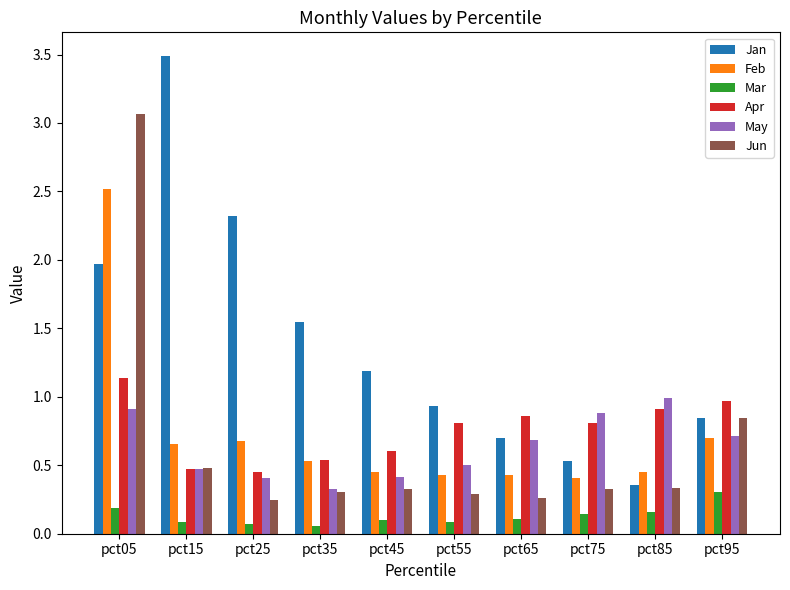

What is the highest value of the May series?

1.0